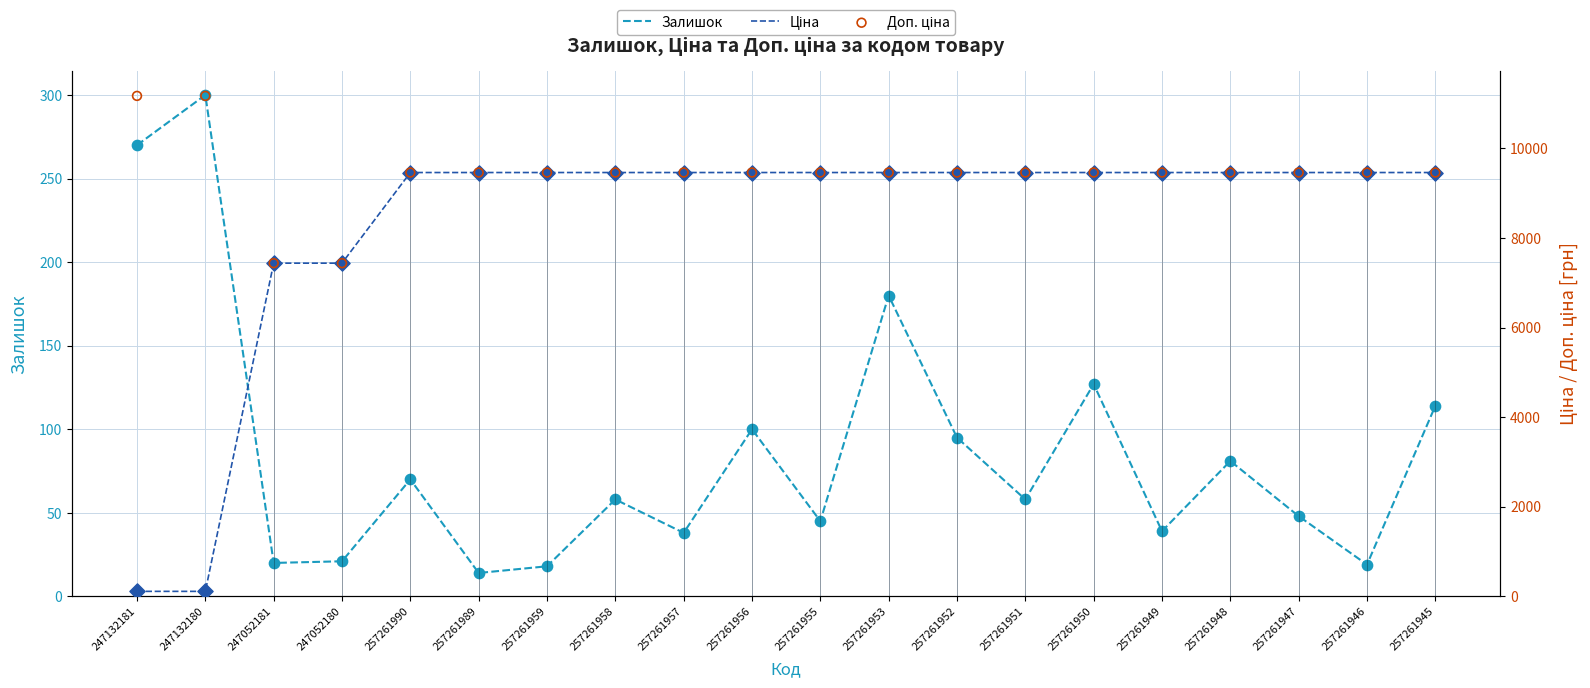

Which series reaches the minimum Y coordinate?

Залишок